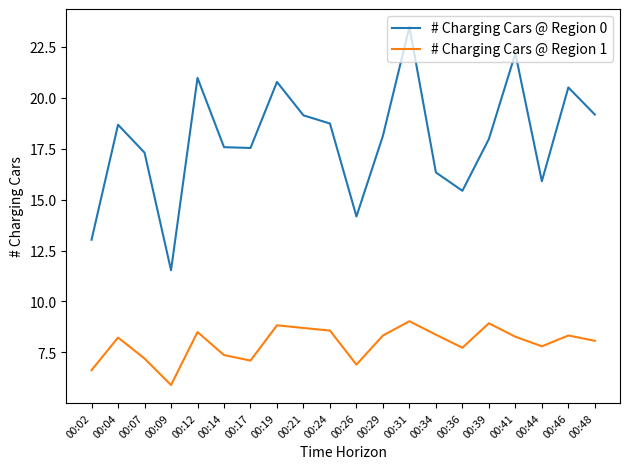

At 00:31, list the series in order from smallest to largest.

# Charging Cars @ Region 1, # Charging Cars @ Region 0